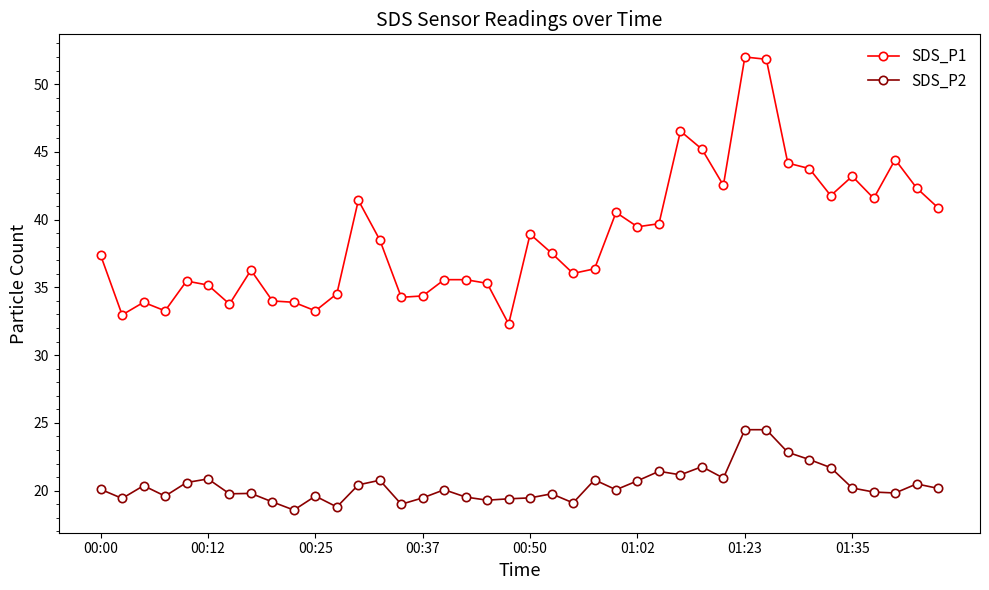

What is the difference between the second highest and minimum values in the SDS_P1 series?

19.5